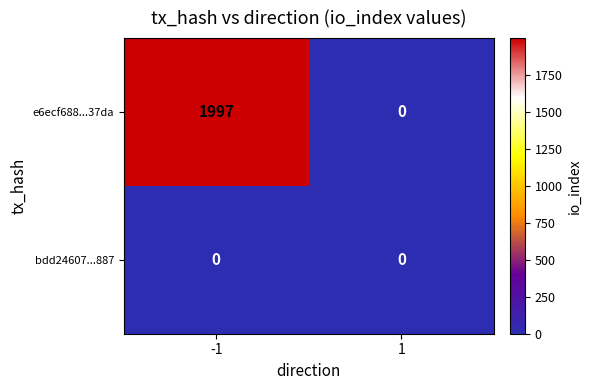

Rank the series by their maximum value, from highest to lowest.

e6ecf688...37da, bdd24607...887